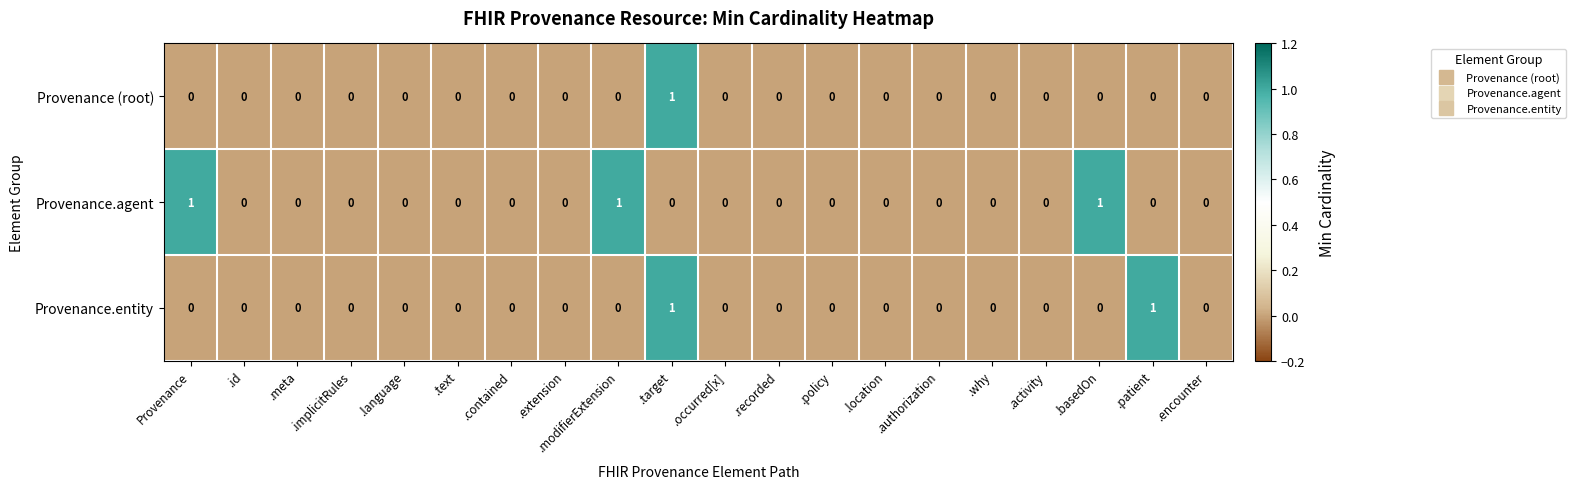

At which label does Provenance (root) reach its peak?

.target